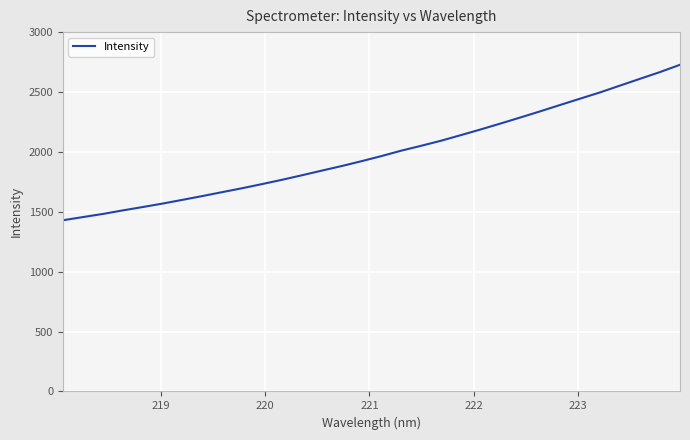

What is the difference between the maximum and minimum values?

1298.9